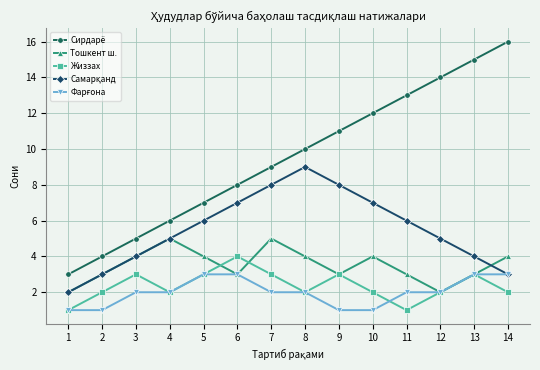

What is the approximate value of Жиззах at 3?

3